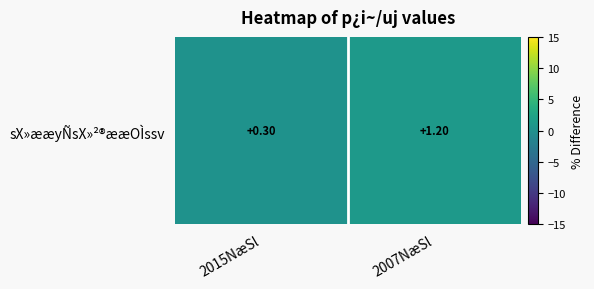

What is the change in value from 2015NæSl to 2007NæSl?

+0.9